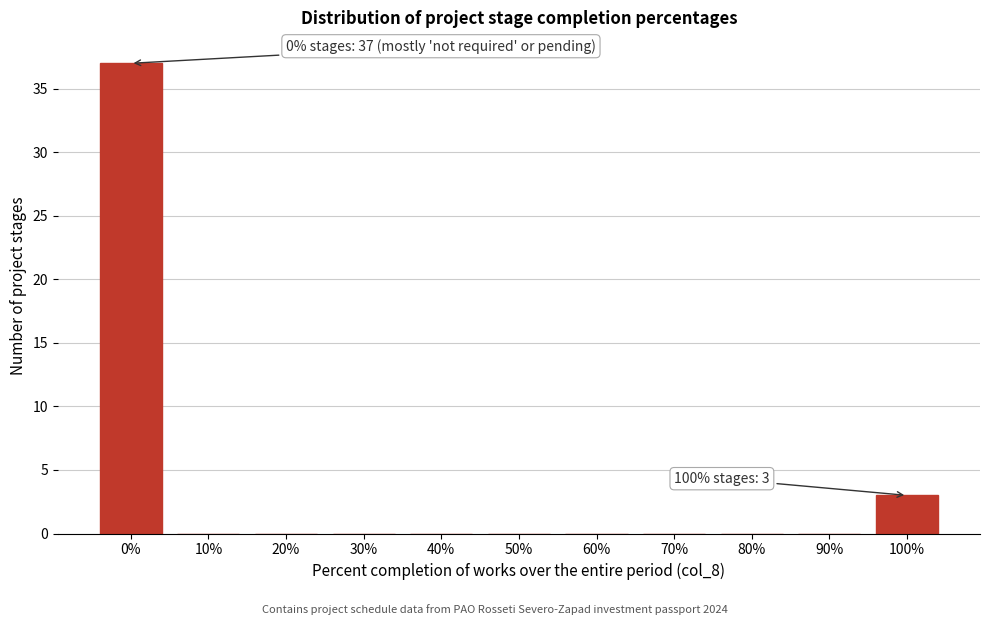

Reading left to right, transcribe all the data shown in this chart.

0%=37	10%=0	20%=0	30%=0	40%=0	50%=0	60%=0	70%=0	80%=0	90%=0	100%=3